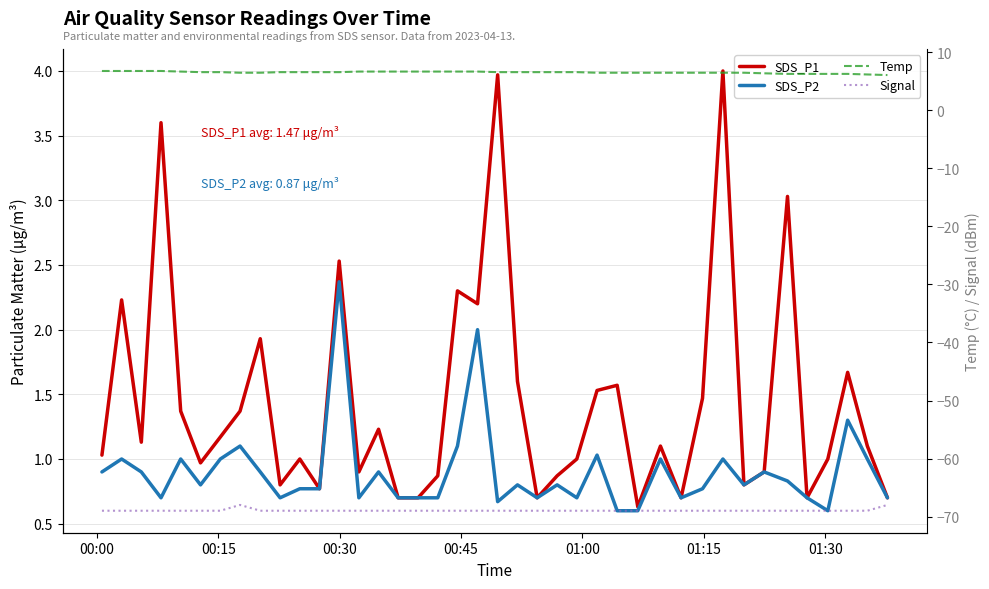

Which series has the largest total across all categories?

Temp